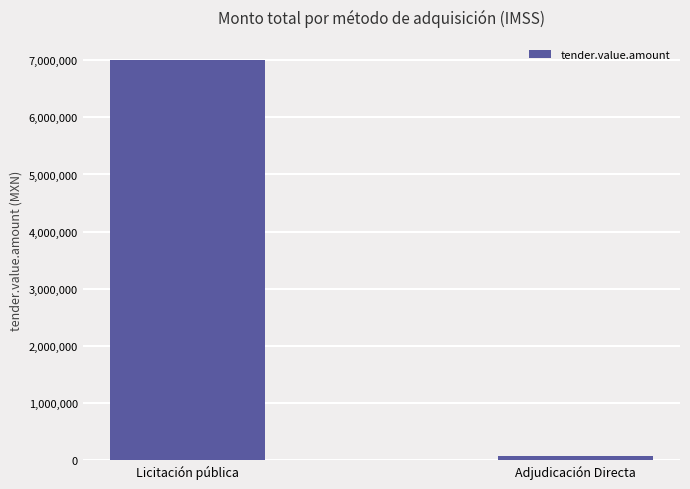

What position from the right is Licitación pública?

2